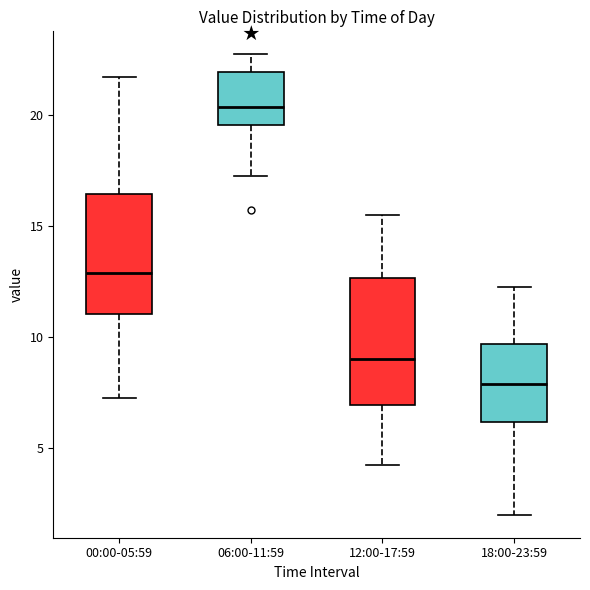

Where does the lower whisker of the box for 00:00-05:59 end on the y-axis? The values are not printed on the chart, so give them approximately, as read against the axis.

7.5